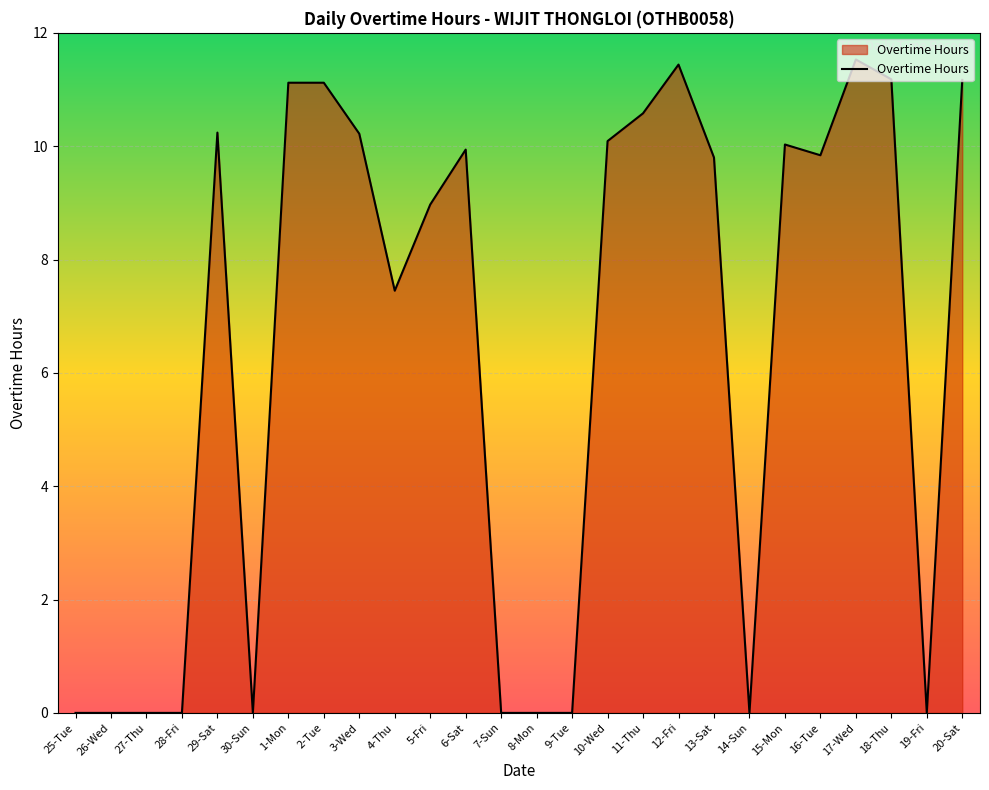

What is the approximate value at 13-Sat?

9.8